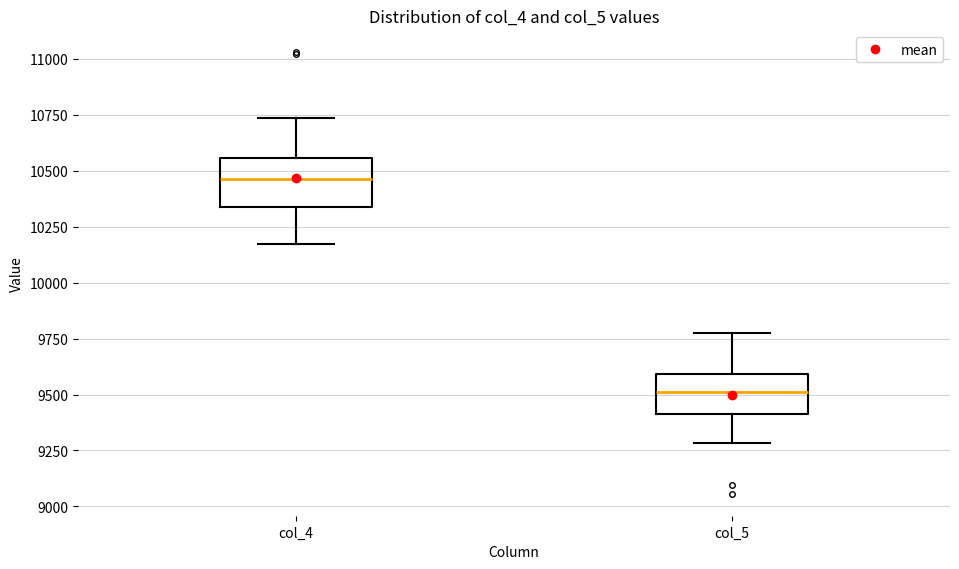

Reading left to right, transcribe this box plot: for each box, give where its median line is, the range the box spans, and where its two whiskers end, as read against the y-axis. The values are not printed on the chart, so give them approximately, as read against the axis.

col_4: median 10450, box 10350 to 10550, whiskers 10150 to 10750
col_5: median 9500, box 9400 to 9600, whiskers 9300 to 9800